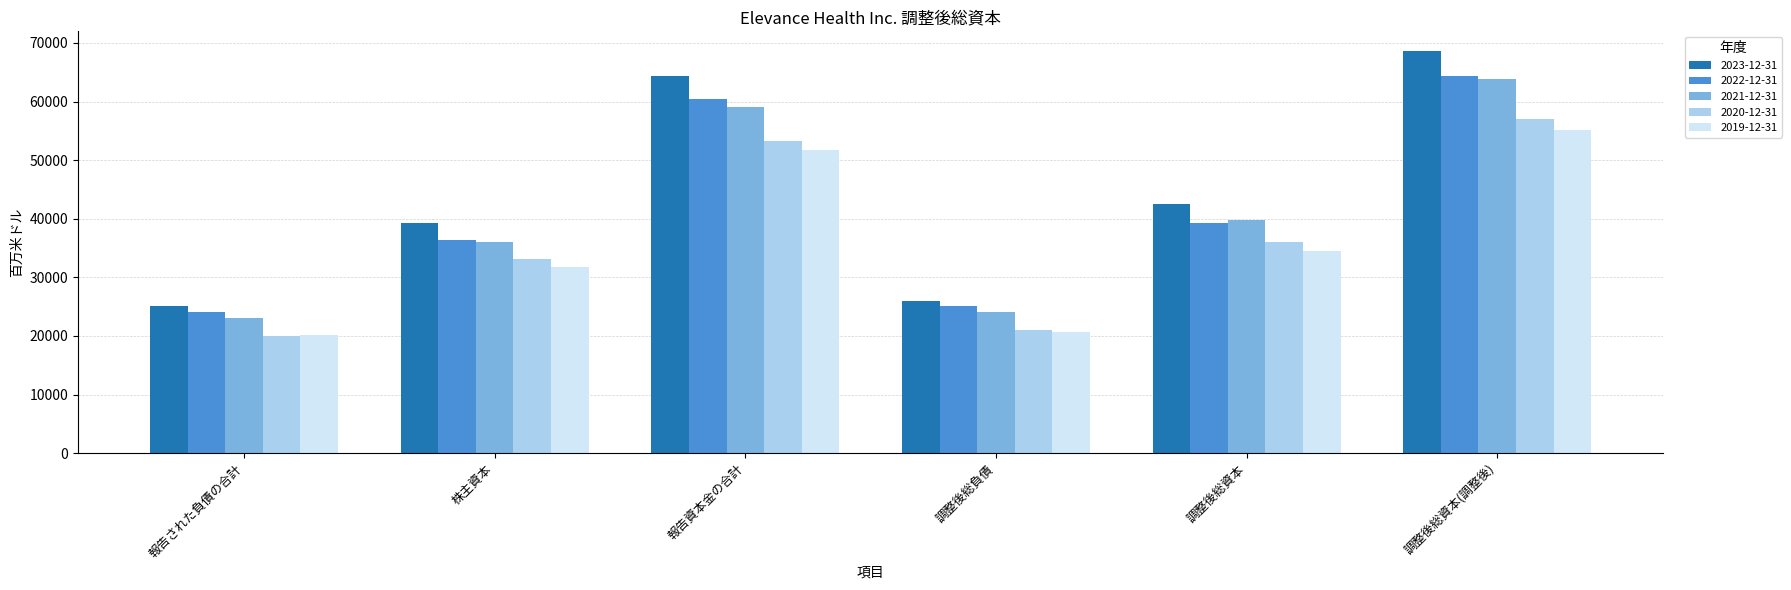

Which series has the widest spread of values?

2023-12-31